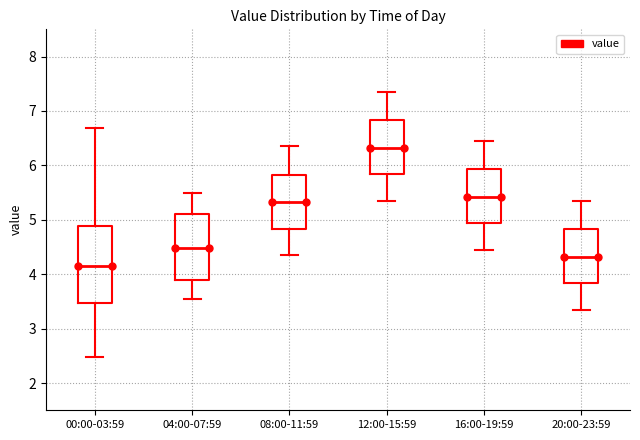

Reading left to right, read every box against the y-axis: the position of its median line, the range the box covers, and the ends of its whiskers. The values are not printed on the chart, so give them approximately, as read against the axis.

00:00-03:59: median 4.2, box 3.5 to 4.9, whiskers 2.5 to 6.7
04:00-07:59: median 4.5, box 3.9 to 5.1, whiskers 3.6 to 5.5
08:00-11:59: median 5.3, box 4.8 to 5.8, whiskers 4.4 to 6.4
12:00-15:59: median 6.3, box 5.8 to 6.8, whiskers 5.4 to 7.4
16:00-19:59: median 5.4, box 4.9 to 5.9, whiskers 4.5 to 6.5
20:00-23:59: median 4.3, box 3.8 to 4.8, whiskers 3.4 to 5.4